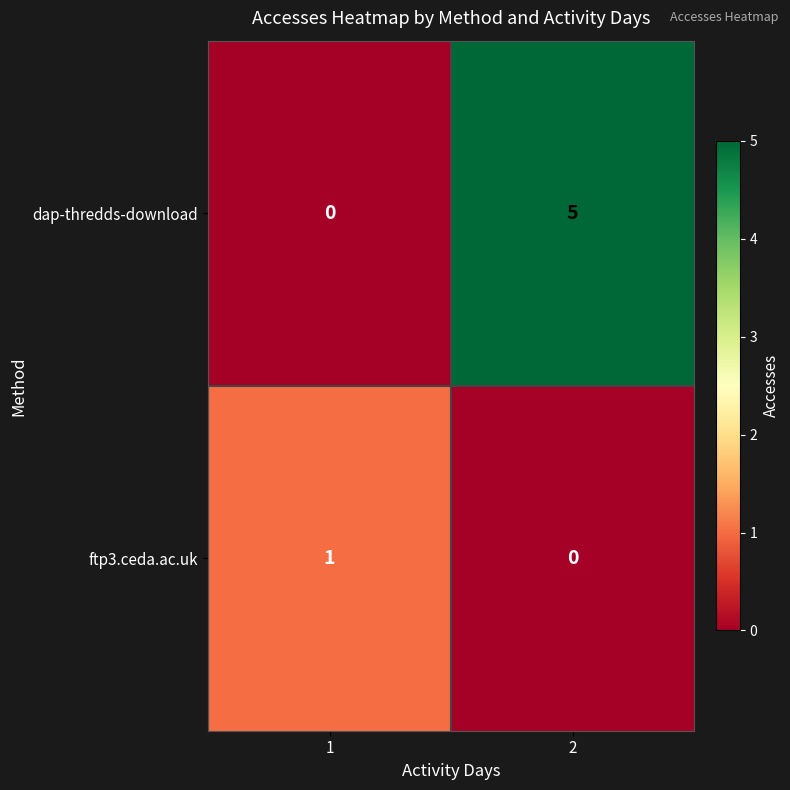

The ftp3.ceda.ac.uk series shows 1 at 1. True or false?

True